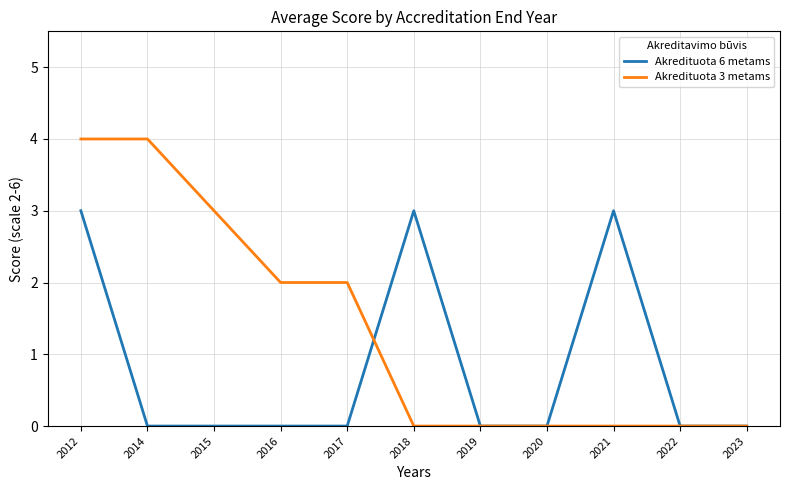

The Akredituota 6 metams series shows 1 at 2012. True or false?

False